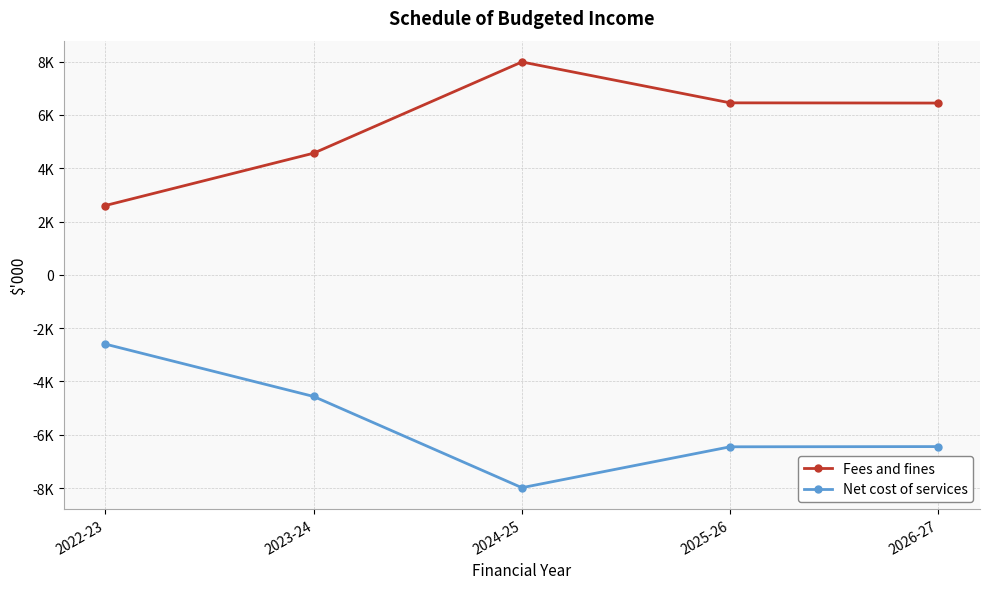

Which category has the highest value in the Net cost of services series?

2022-23